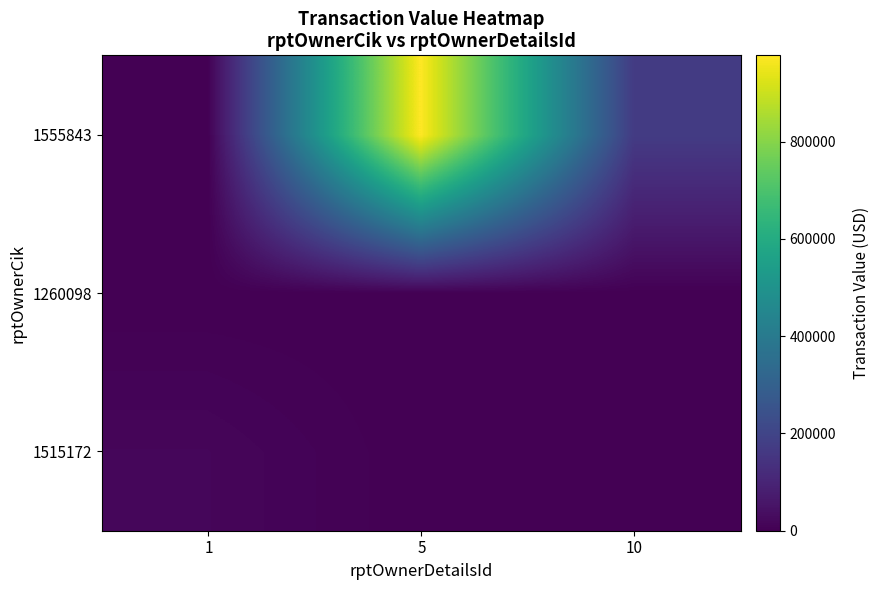

At how many categories does at least one series exceed 797864?

1